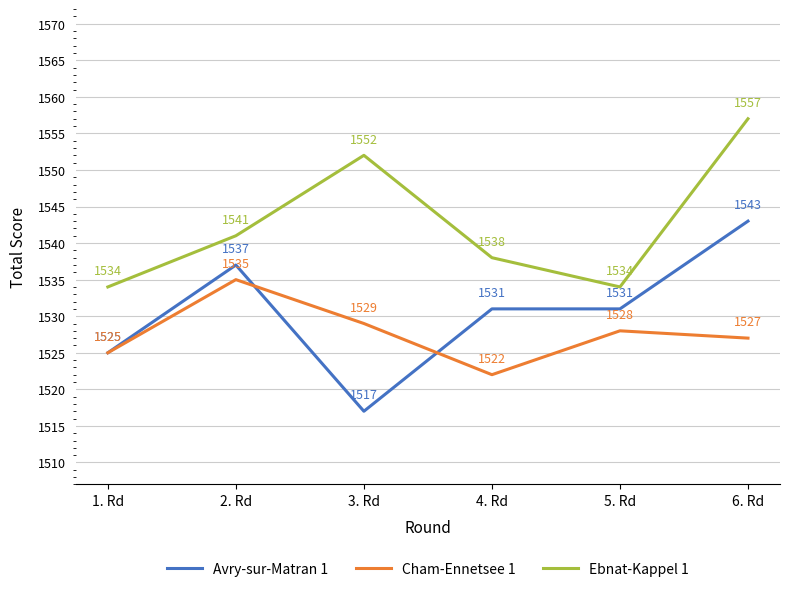

After their last crossing, which series has the higher values: Avry-sur-Matran 1 or Cham-Ennetsee 1?

Avry-sur-Matran 1